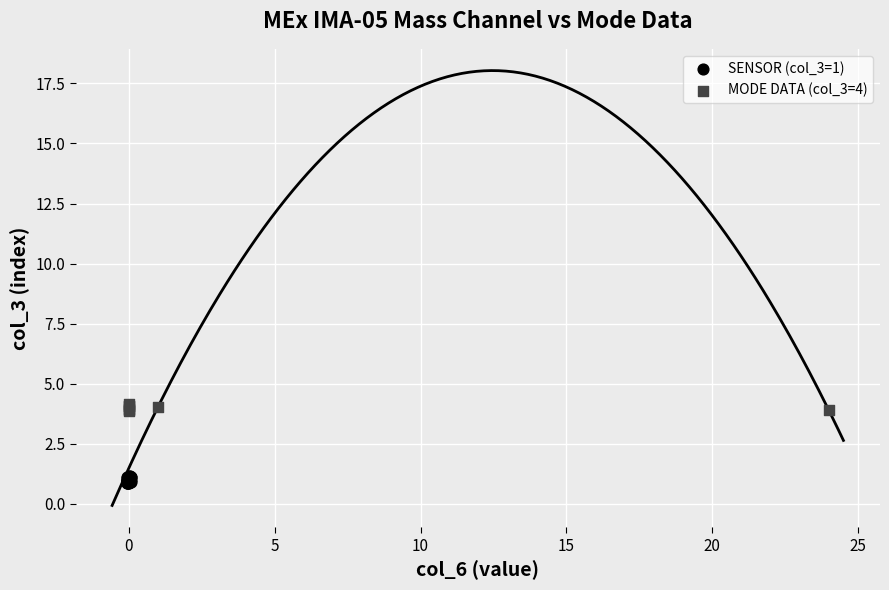

Which series has the largest Y range (max minus min)?

SENSOR (col_3=1)